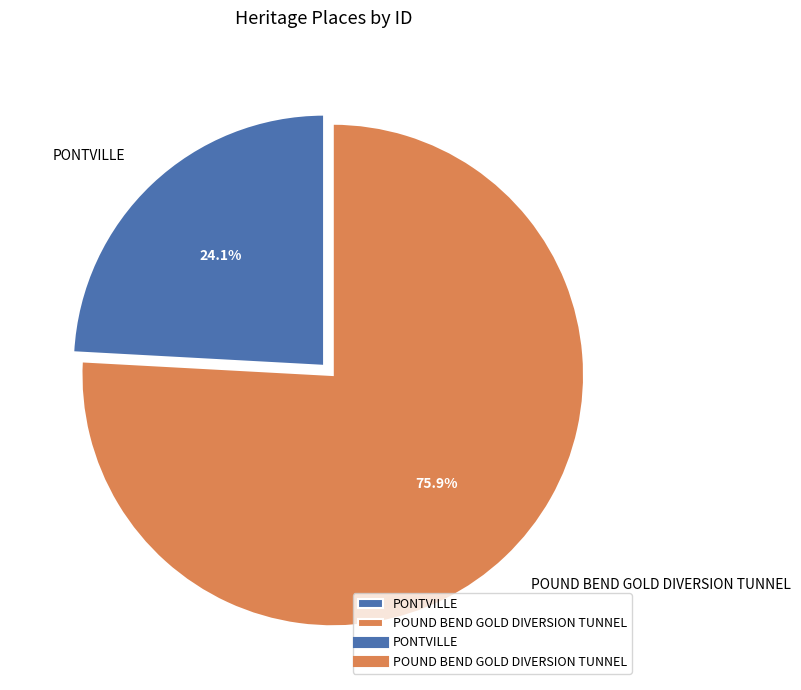

To the nearest percent, what is the average slice percentage?

50%